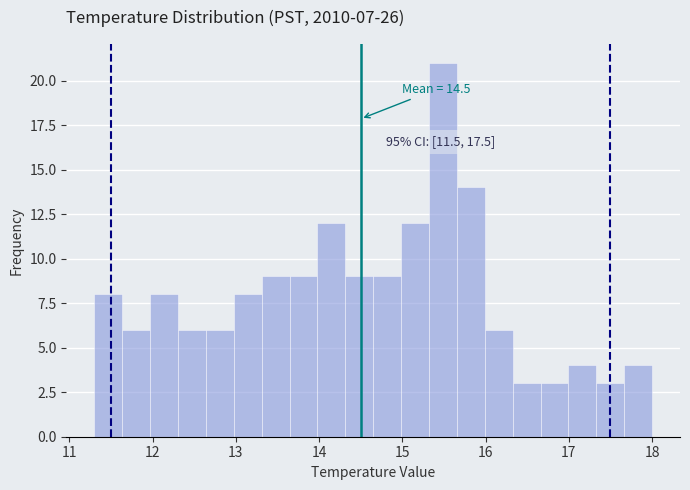

Read against the x-axis, roughly where is the centre of the tallest bar?

15.5